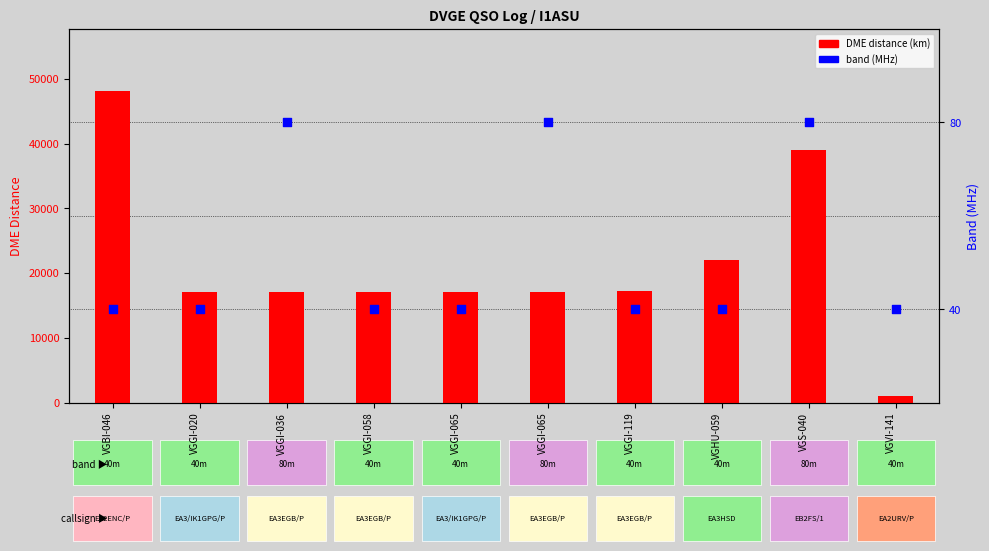

Which series contains the highest Y value?

DME distance